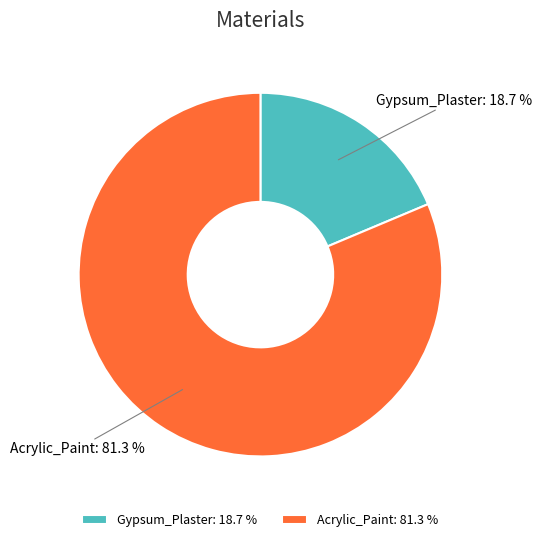

How much of the chart is everything except Acrylic_Paint?

18.7%